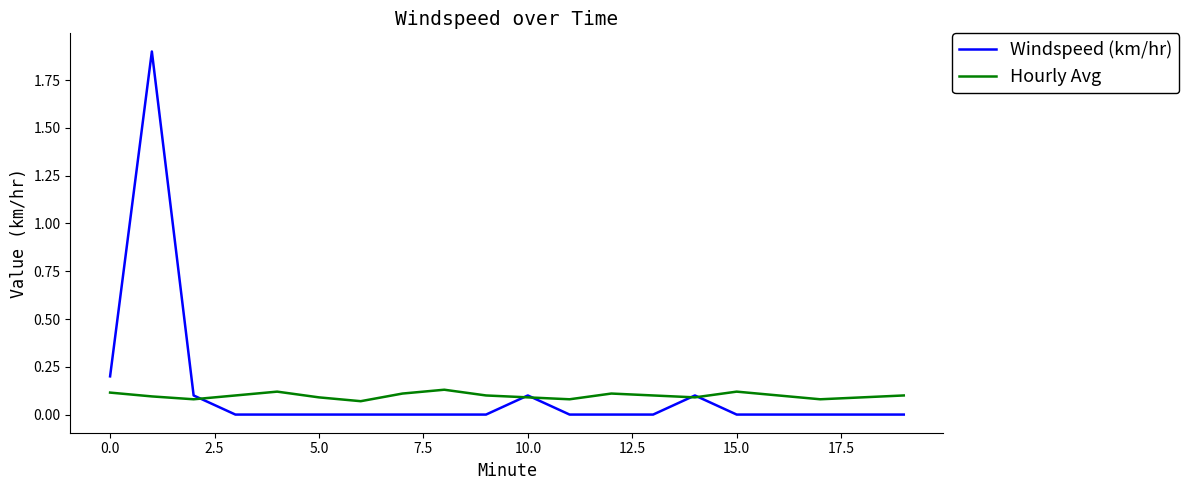

Which series has the widest spread of values?

Windspeed (km/hr)